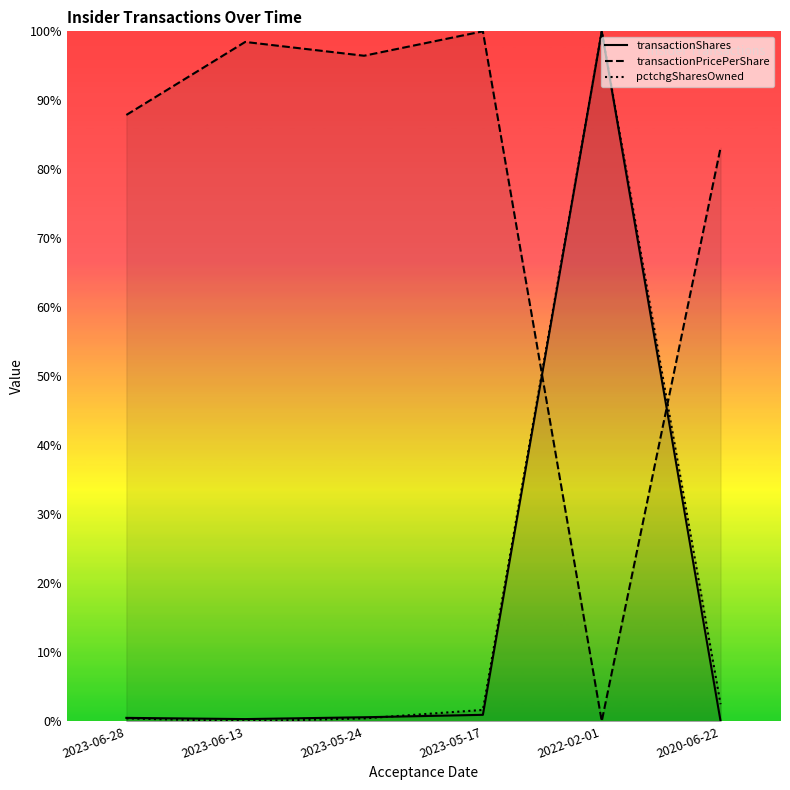

The pctchgSharesOwned series shows 0.0 at 2023-05-17. True or false?

False